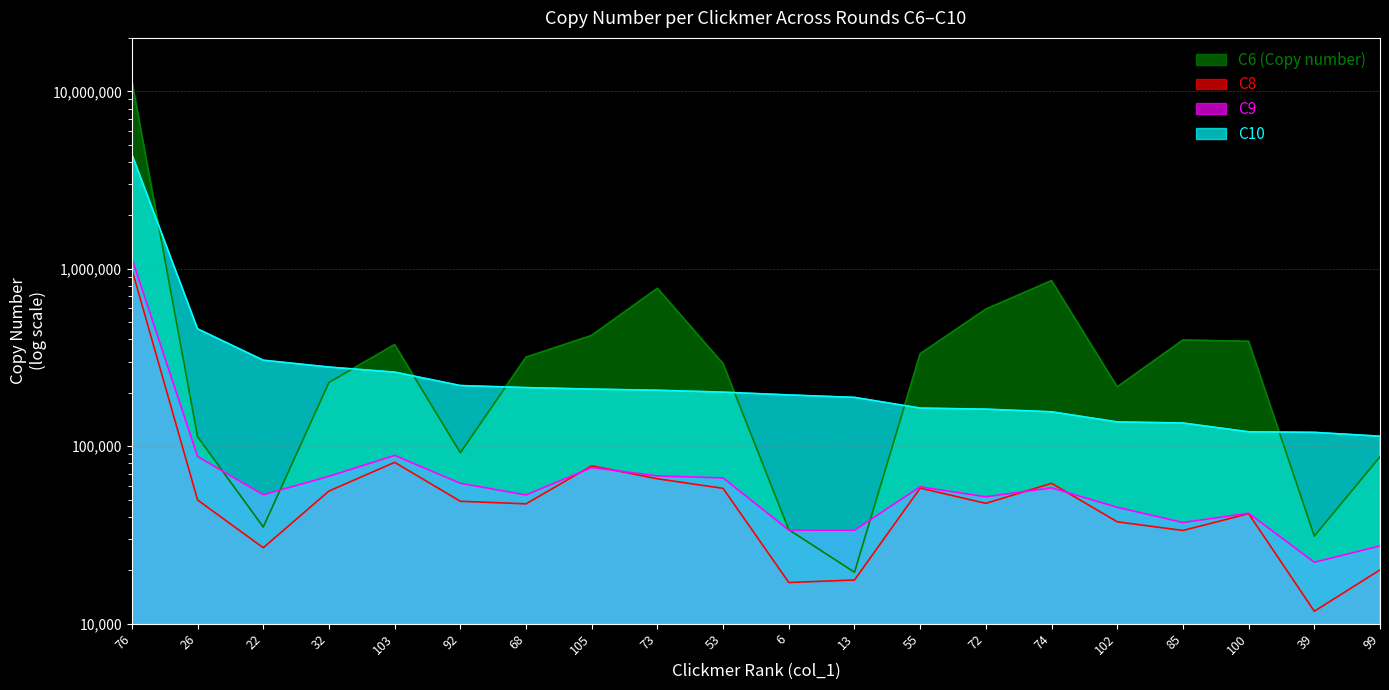

How many data points in C9 are less than 58263?

10